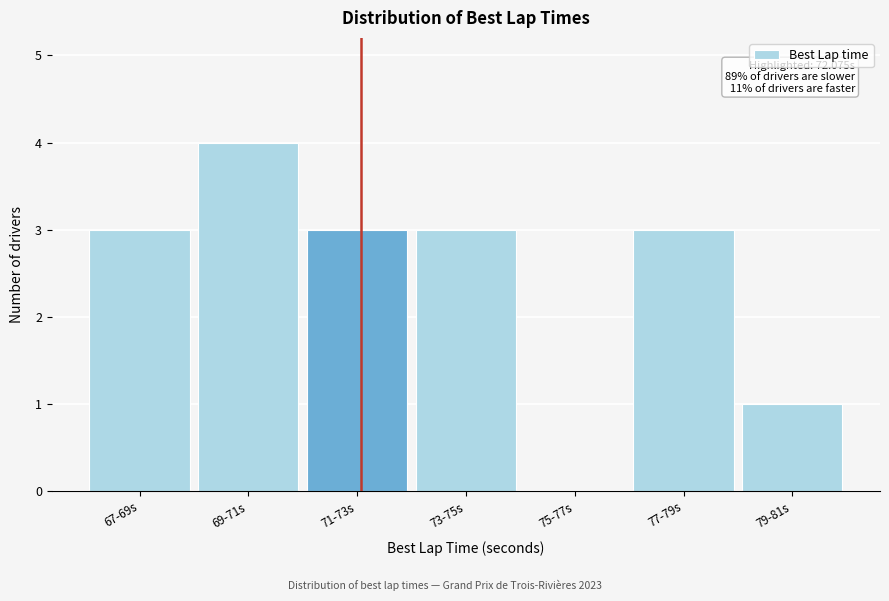

Reading right to left, extract all data points from this chart.

79-81s=1	77-79s=3	75-77s=0	73-75s=3	71-73s=3	69-71s=4	67-69s=3